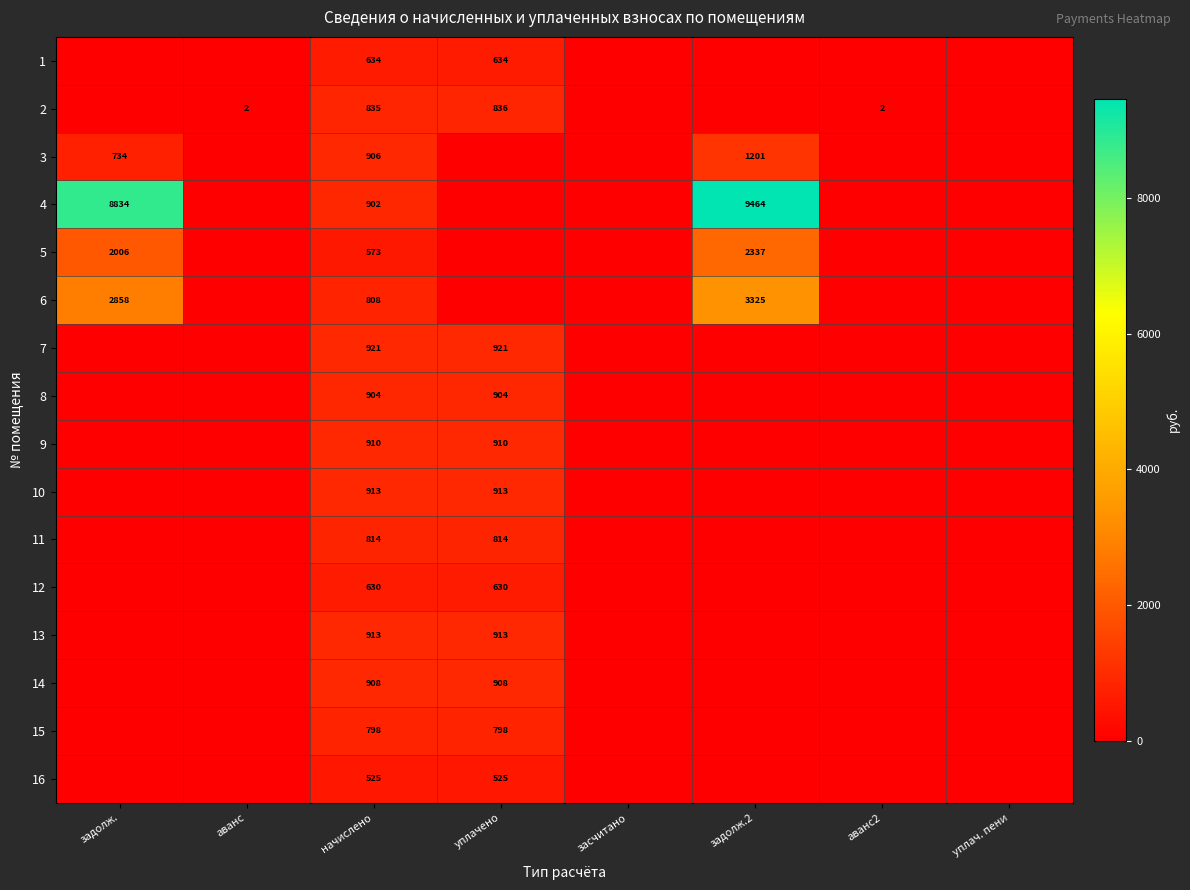

The value of 15 at уплачено is 1426. True or false?

False